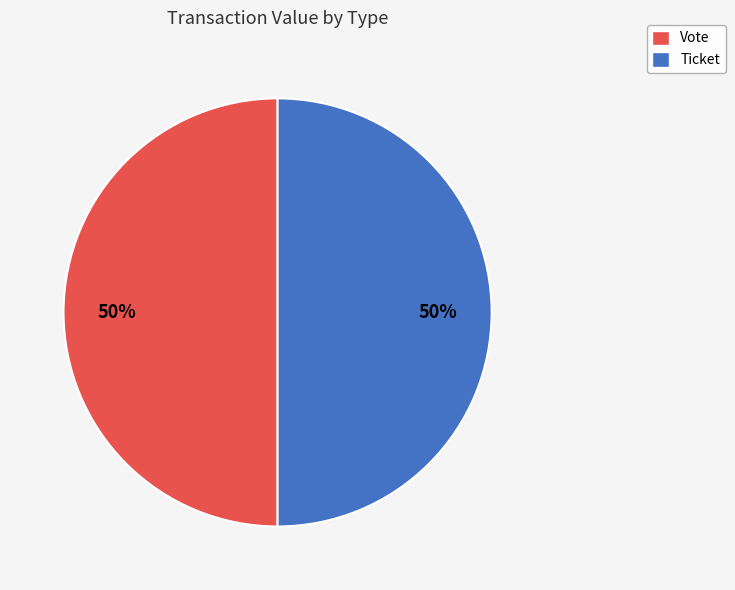

To the nearest percent, what is the difference between the largest and smallest slice percentages?

0%